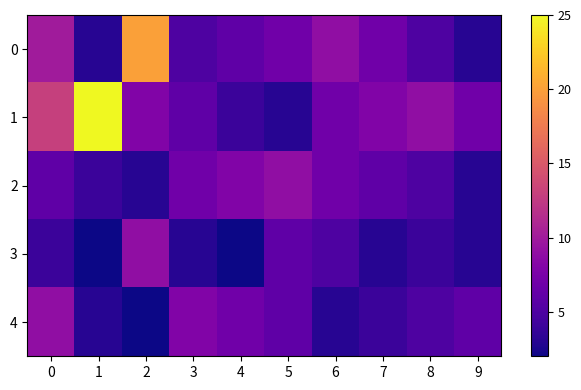

Which series has the largest total across all categories?

row_1